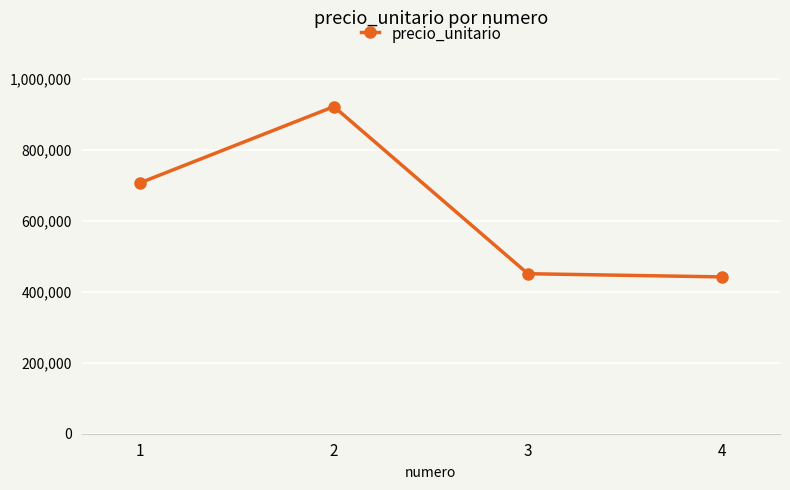

What is the difference between the values at 3 and 2?

471000